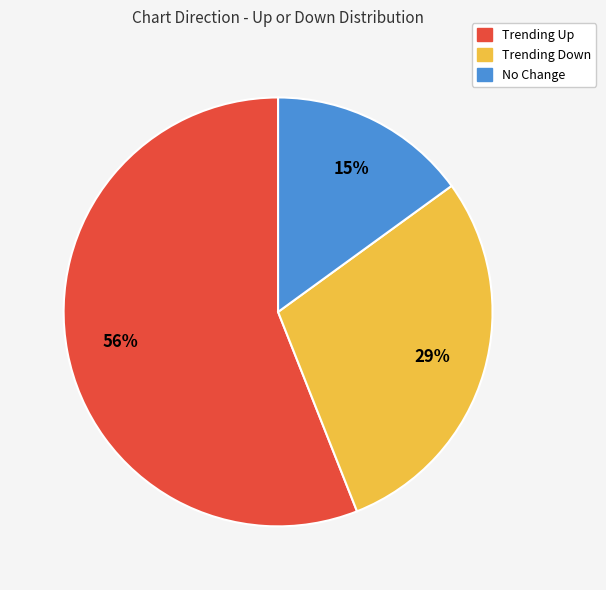

Is there a majority slice in this chart?

Yes